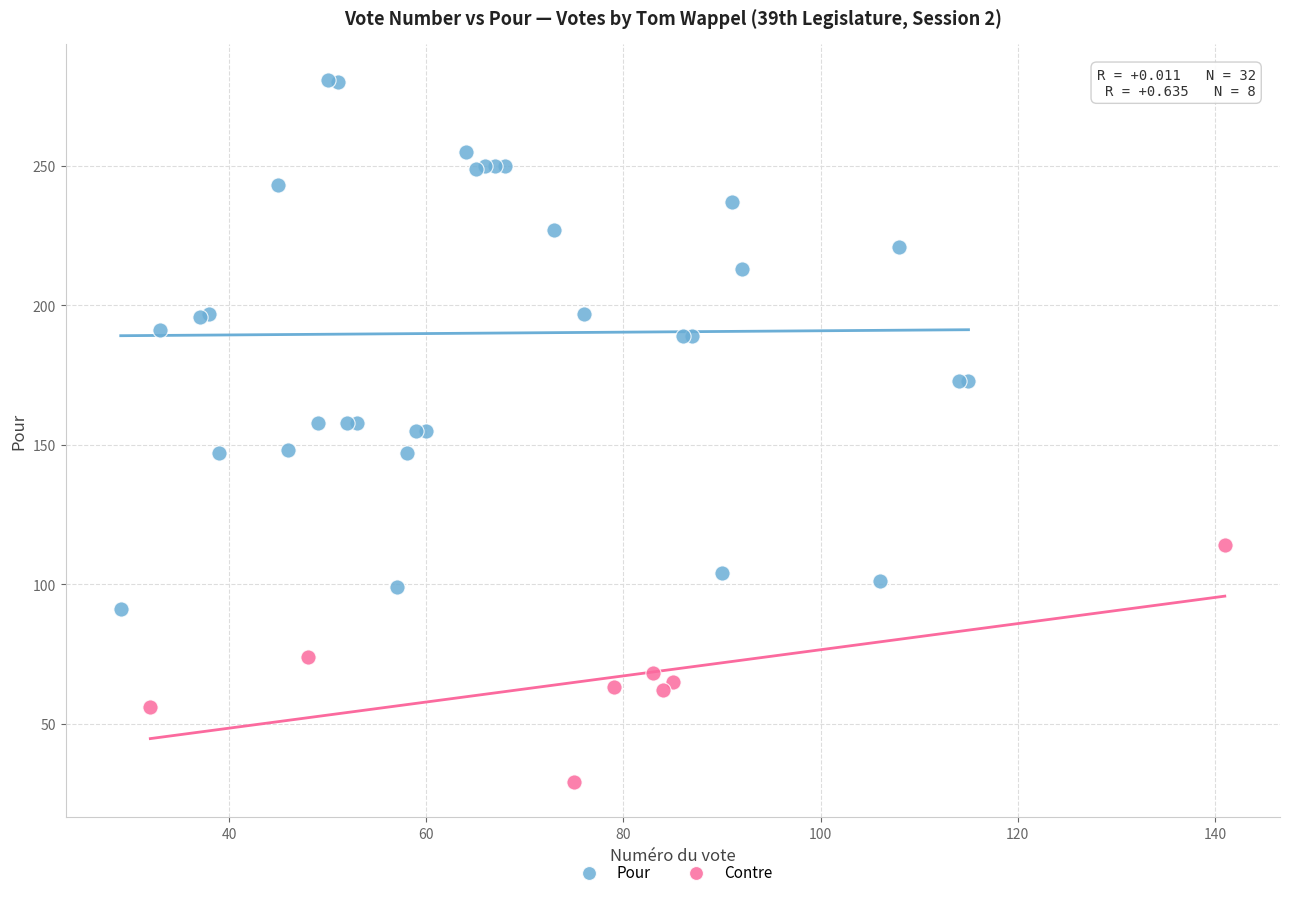

Which series contains the lowest Y value?

Contre